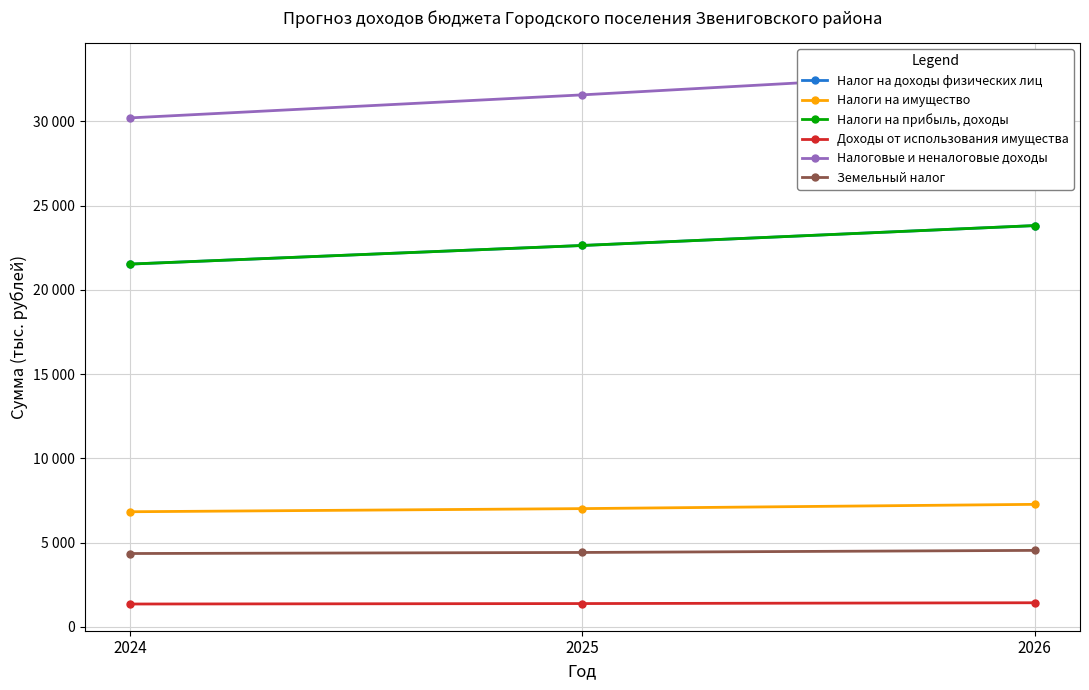

What is the approximate value of Налоги на имущество at 2024?

6826